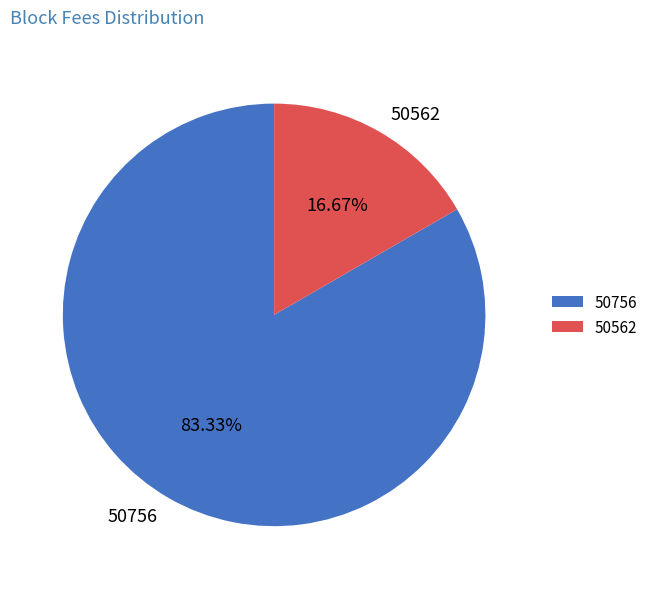

Combined, what portion of the pie is 50756 and 50562?

100.0%